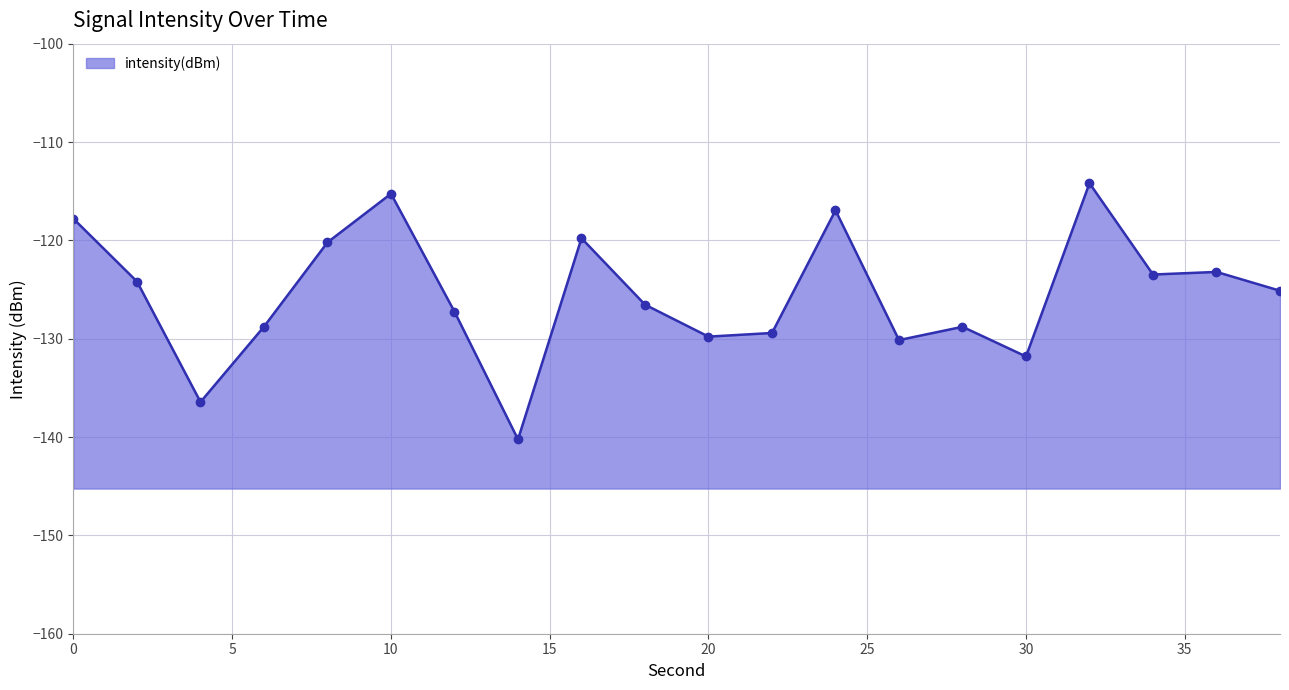

What value does the data have at 4?

-136.4